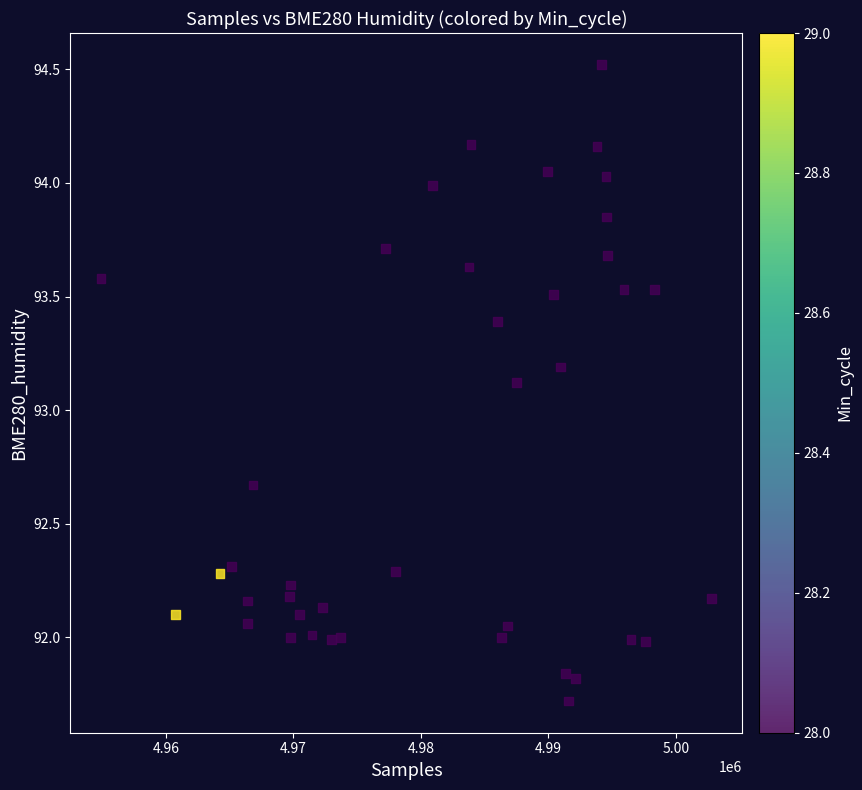

What Y value in the scatter plot is closest to 93?

93.1